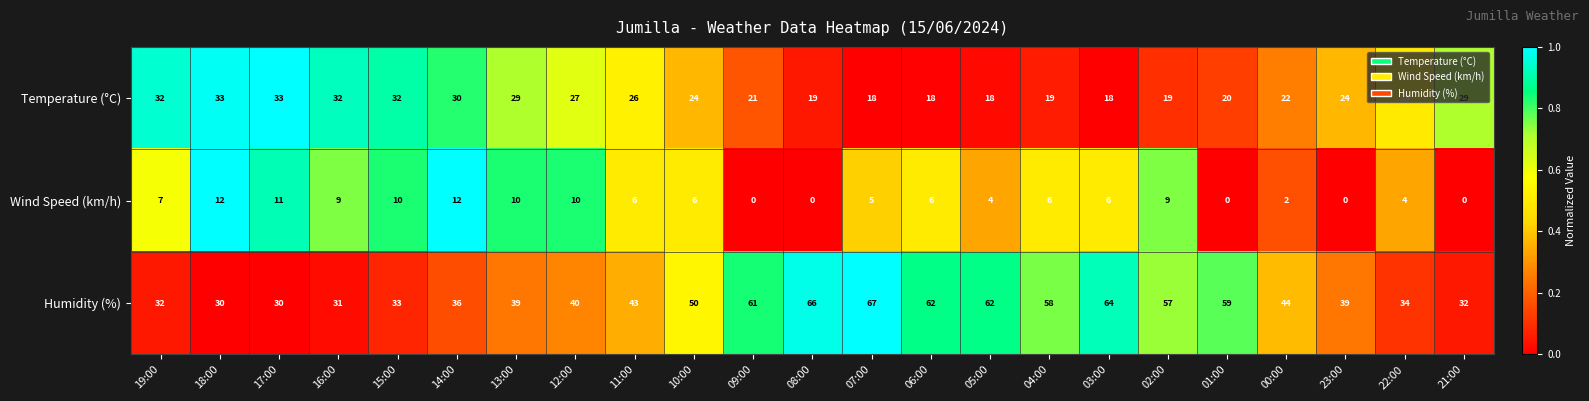

What is the sum of the Temperature (°C) values at 00:00 and 18:00?

55